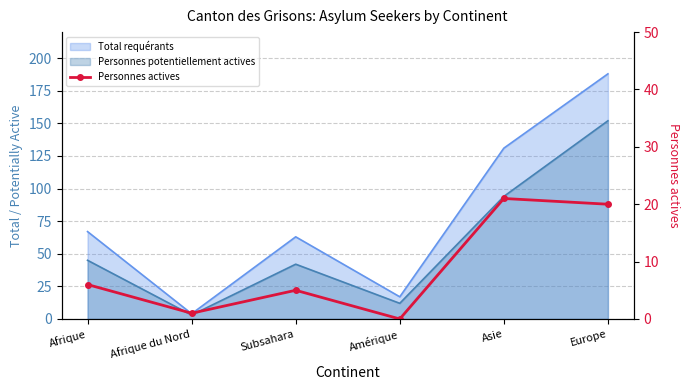

Which has a higher value, Afrique or Afrique du Nord?

Afrique